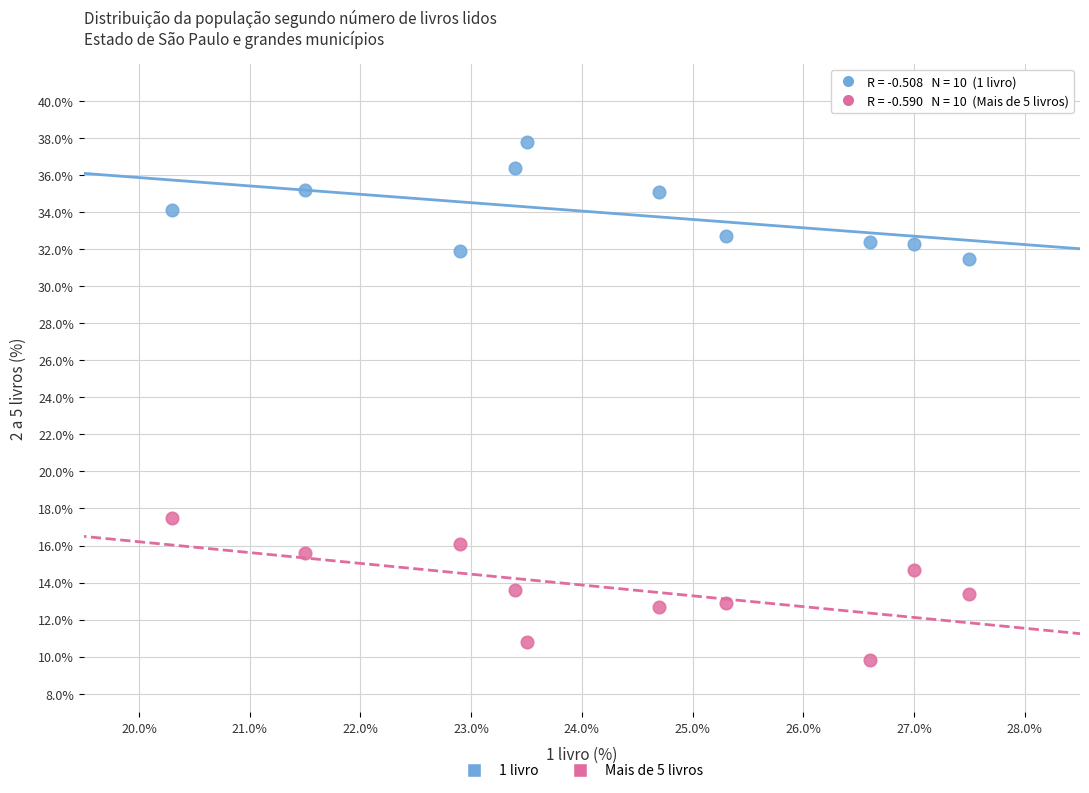

What is the X range (max minus min) for the scatter plot?

7.2